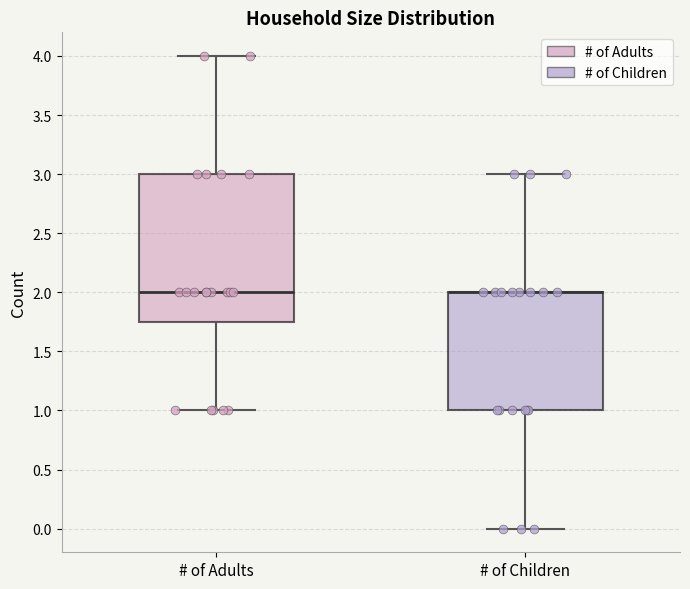

Reading left to right, transcribe this box plot: for each box, give where its median line is, the range the box spans, and where its two whiskers end, as read against the y-axis. The values are not printed on the chart, so give them approximately, as read against the axis.

# of Adults: median 2.00, box 1.75 to 3.00, whiskers 1.00 to 4.00
# of Children: median 2.00 (drawn on the box's upper edge), box 1.00 to 2.00, whiskers 0.00 to 3.00